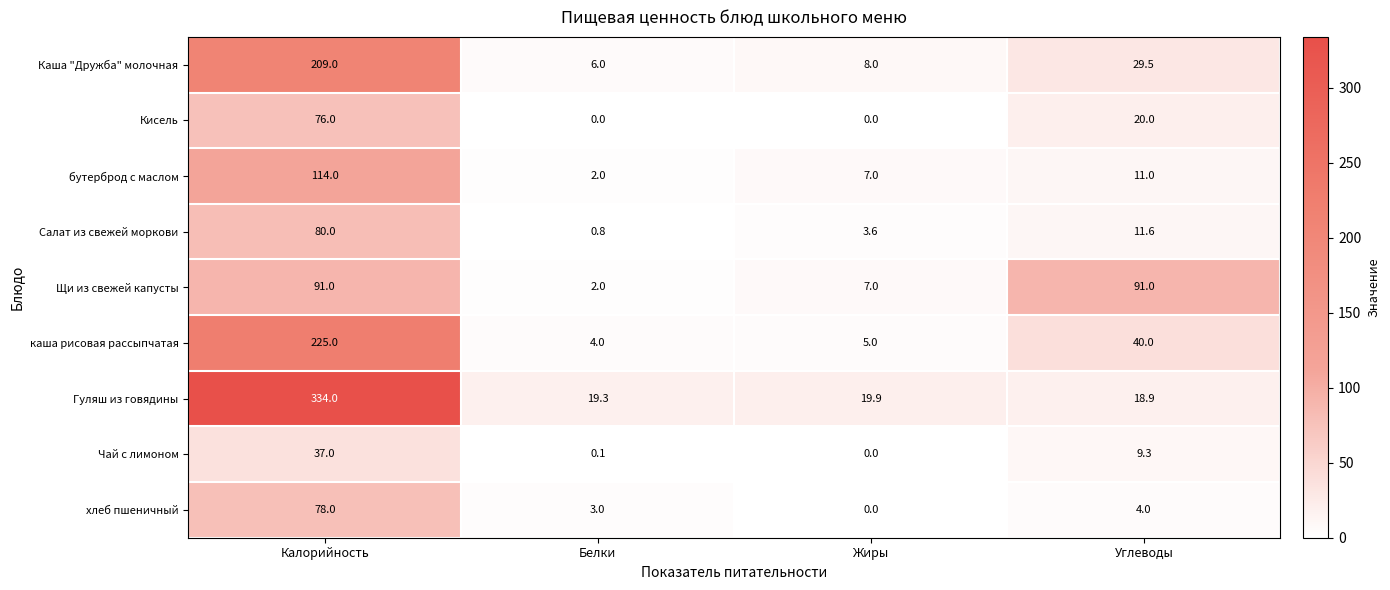

True or false: каша рисовая рассыпчатая has a value of 6.1 at Белки.

False